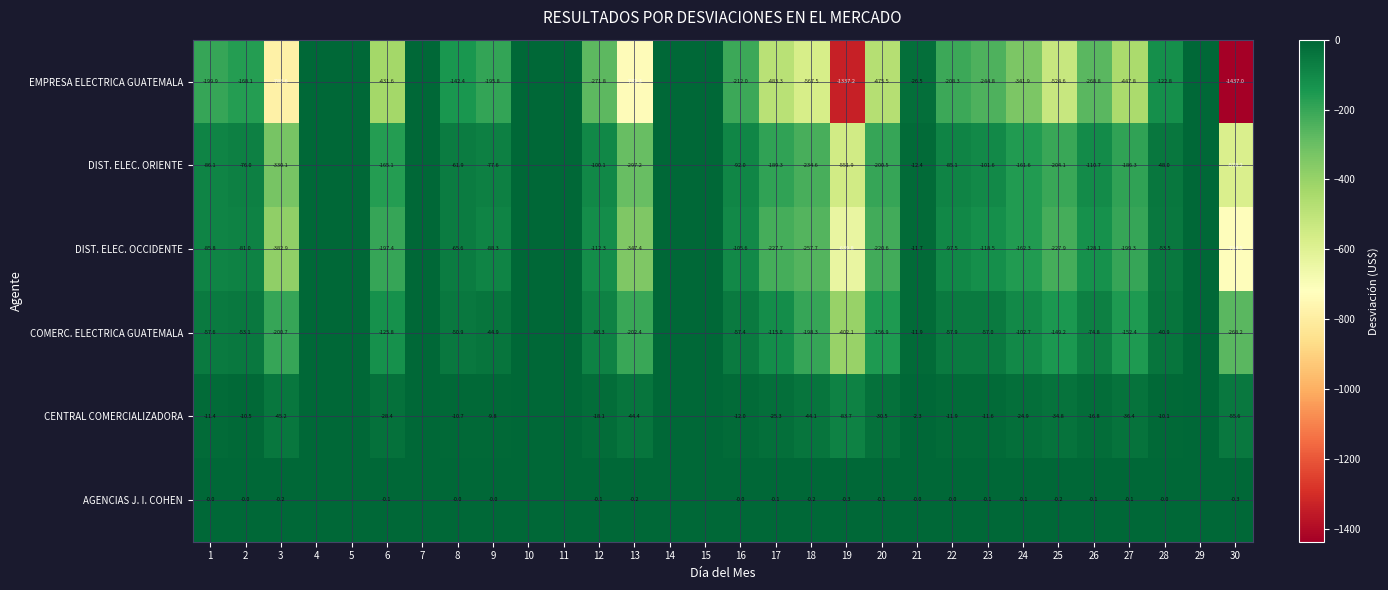

At which category does the chart reach its peak across all series?

4